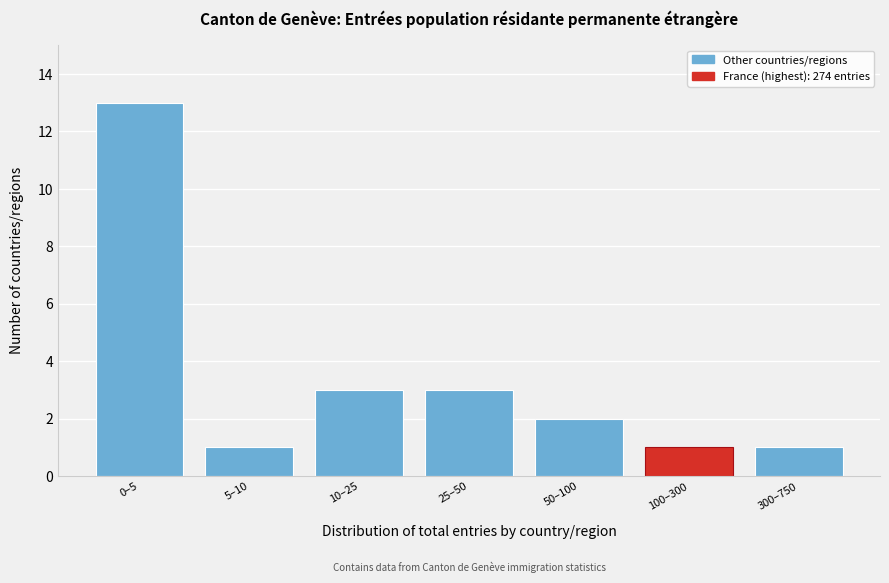

Reading left to right, list all the values displayed in this chart.

0–5=13	5–10=1	10–25=3	25–50=3	50–100=2	100–300=1	300–750=1